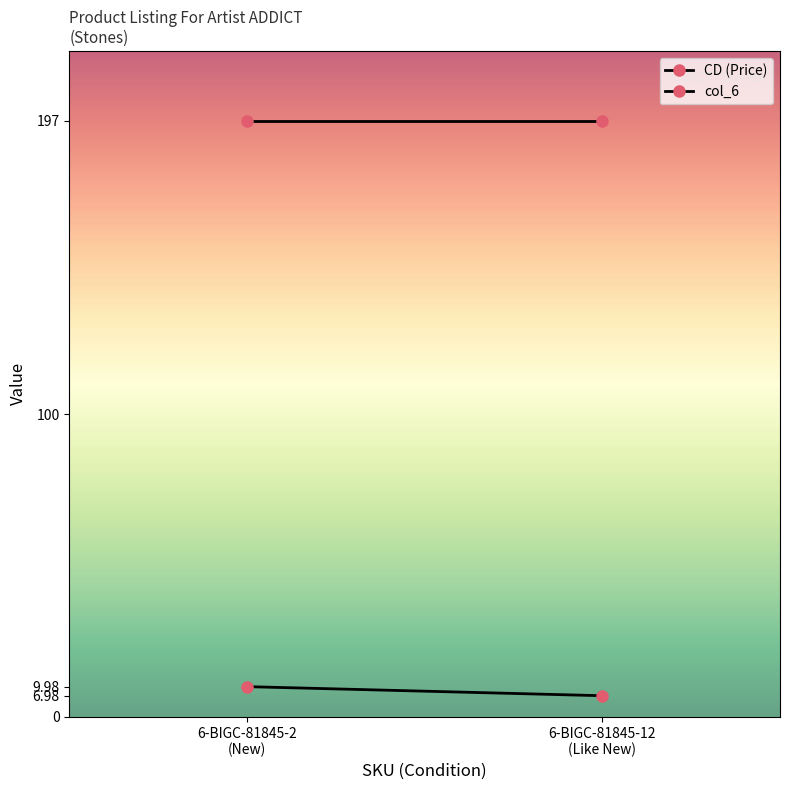

Reading right to left, transcribe all the data shown in this chart.

CD (Price): 6-BIGC-81845-12
(Like New)=7.0	6-BIGC-81845-2
(New)=10.0
col_6: 6-BIGC-81845-12
(Like New)=197.0	6-BIGC-81845-2
(New)=197.0